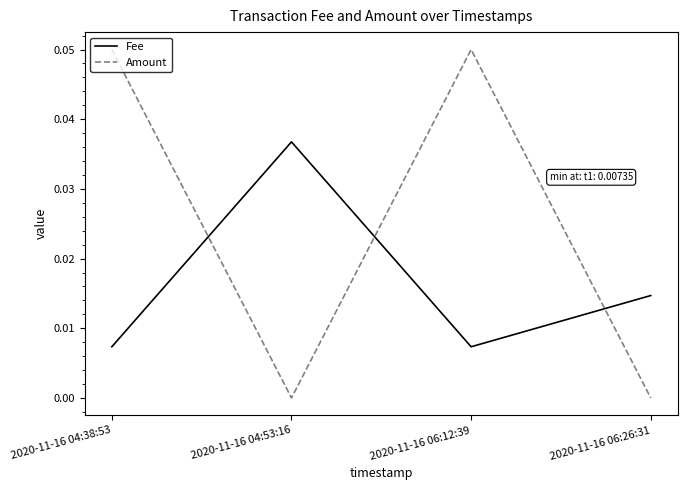

The Amount series shows 0.0 at 2020-11-16 04:38:53. True or false?

False